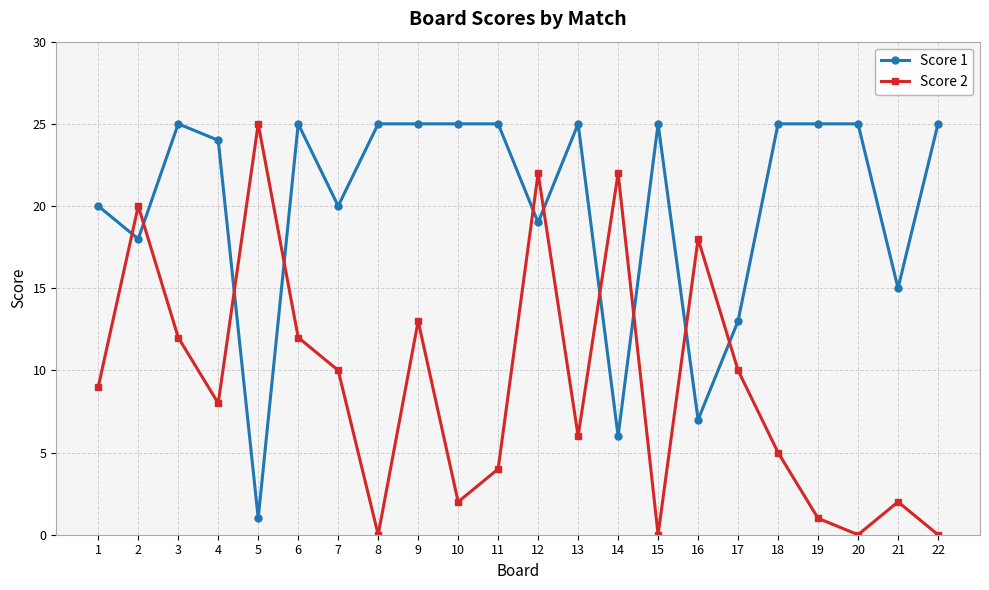

Between 1 and 20, which series saw the biggest shift?

Score 2